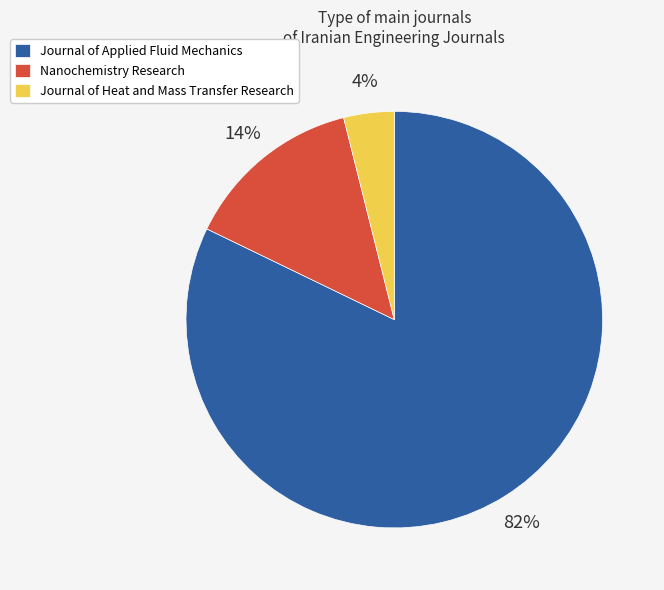

To the nearest percent, what percentage of the pie is Journal of Applied Fluid Mechanics?

82%